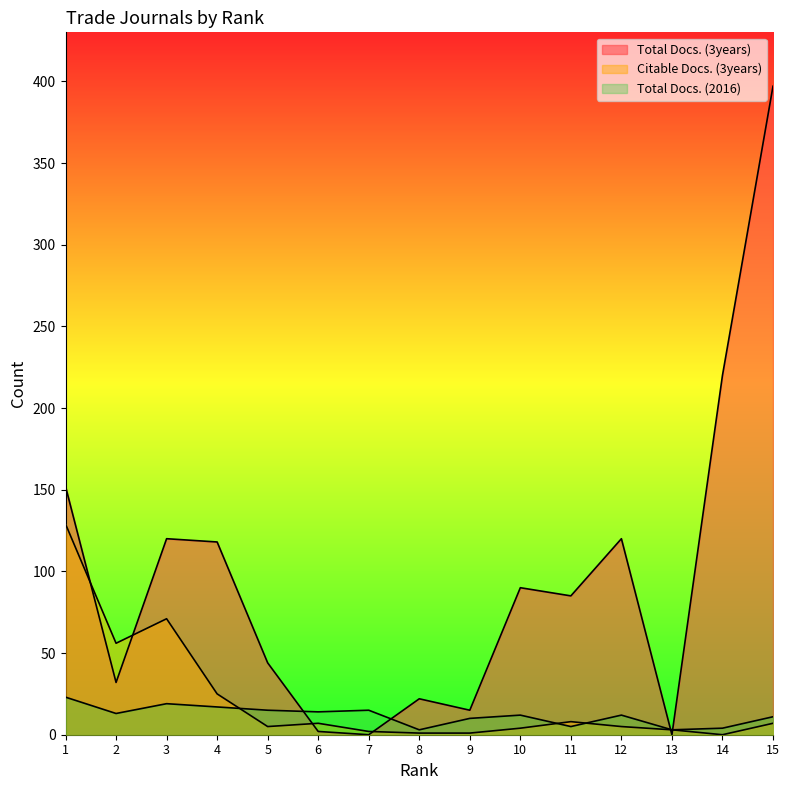

What are all the series names shown in the legend?

Total Docs. (3years), Citable Docs. (3years), Total Docs. (2016)